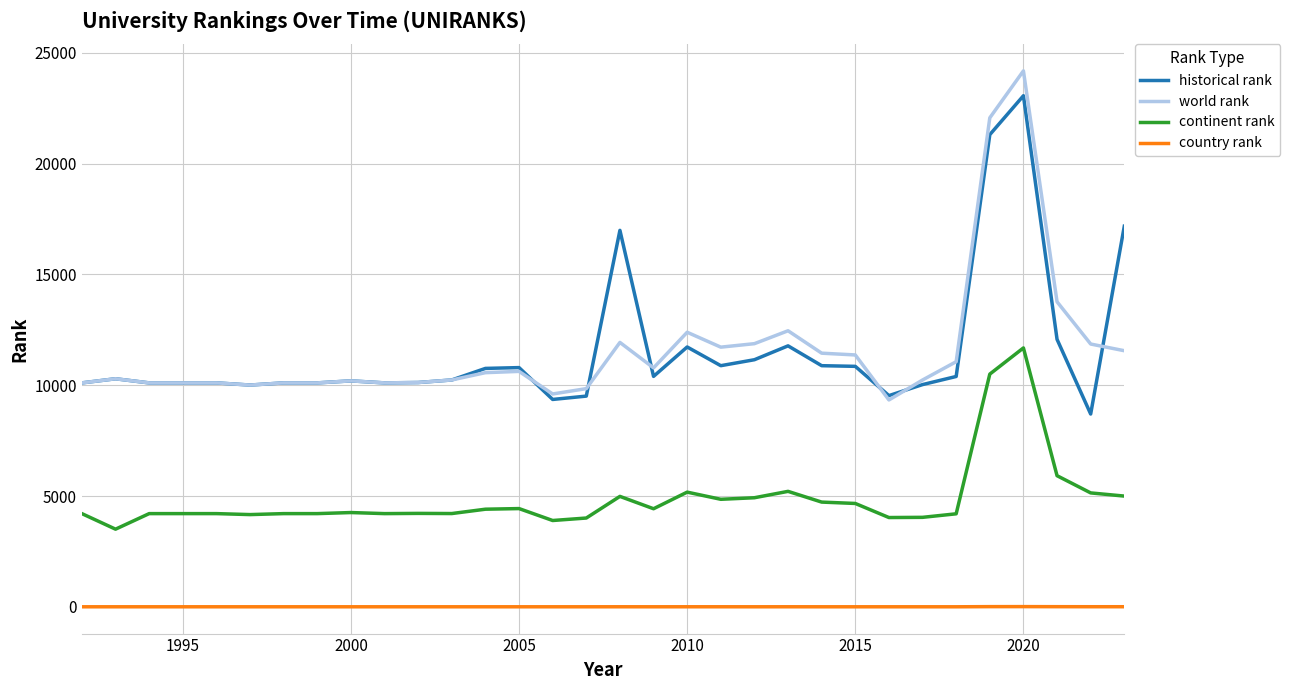

Rank the series by their maximum value, from highest to lowest.

world rank, historical rank, continent rank, country rank